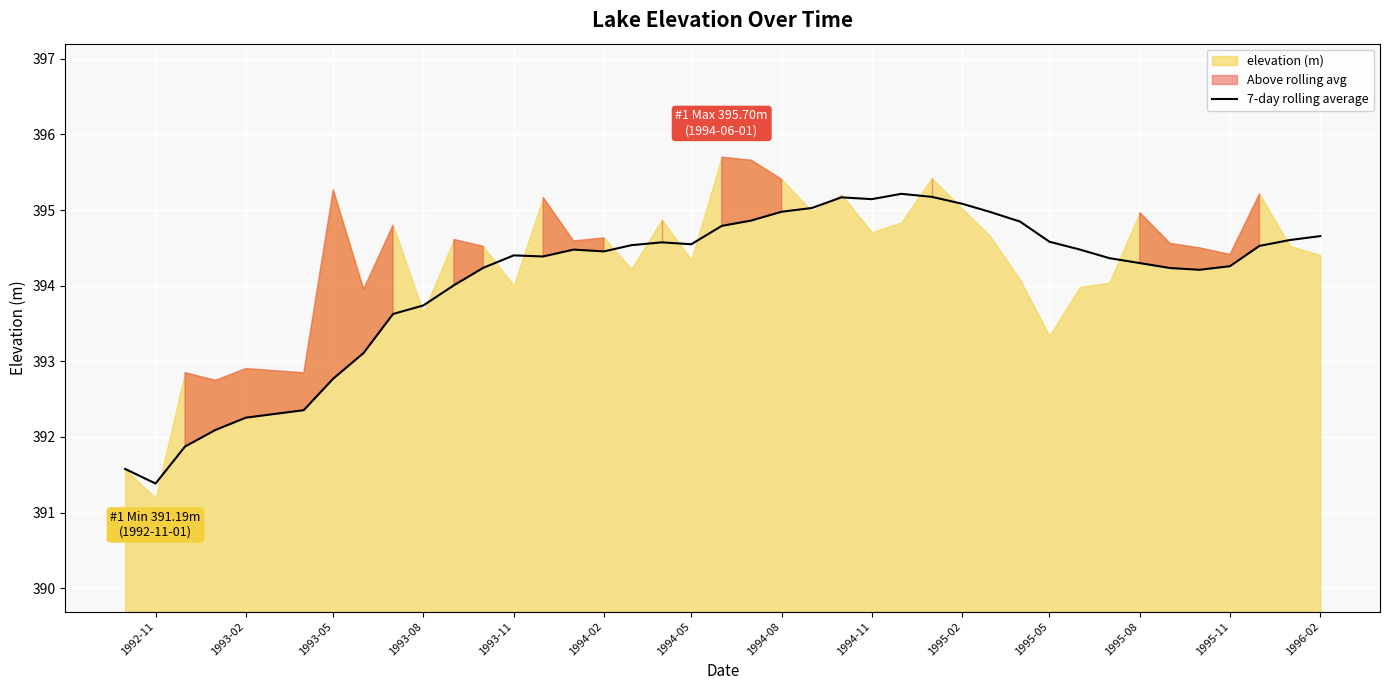

Which category has the lowest value in the 7-day rolling average series?

1992-11